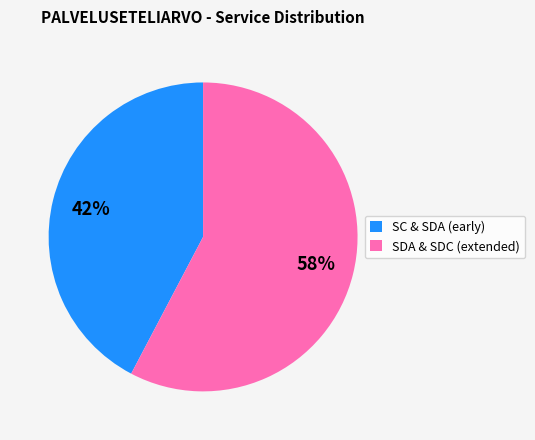

Rank the categories by value from lowest to highest.

SC & SDA (early), SDA & SDC (extended)